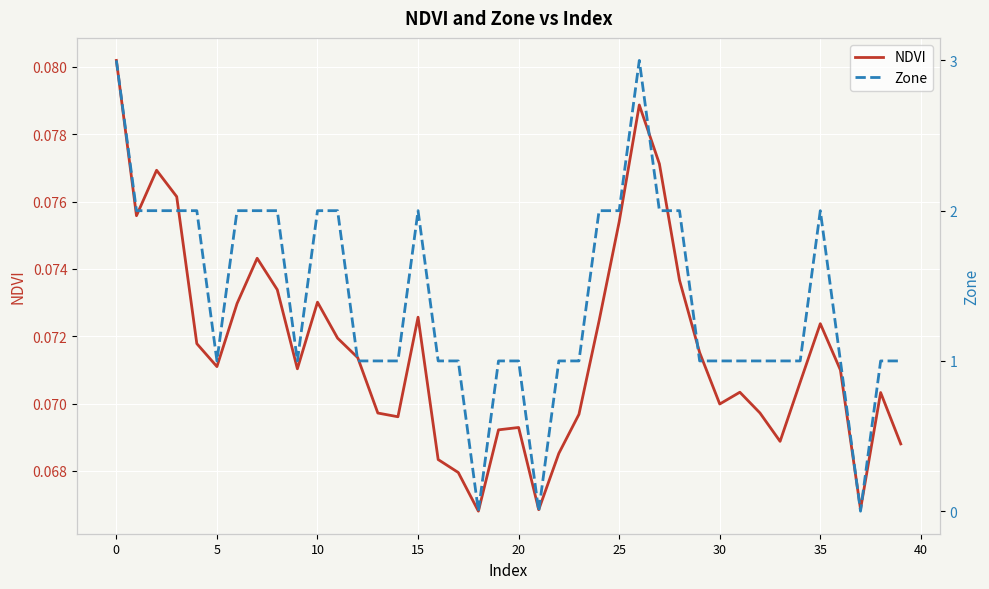

Count the NDVI values in the range 0 to 1.

40